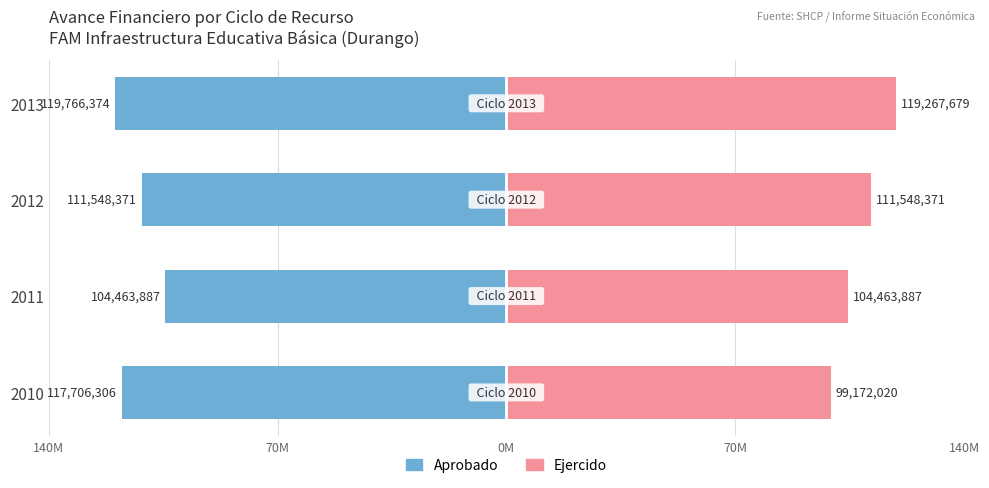

Which series has the widest spread of values?

Ejercido